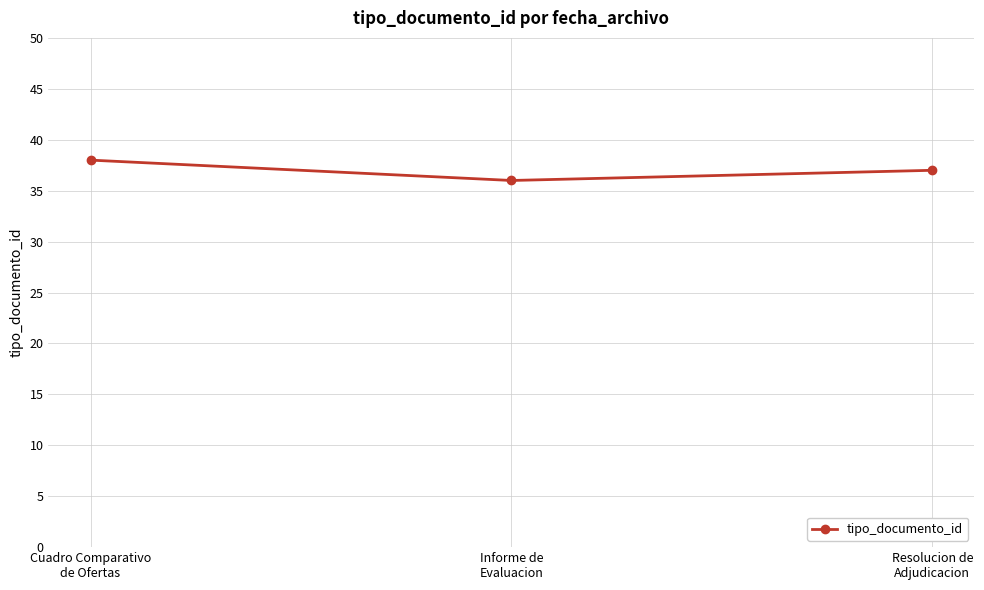

List the labels in order of value, smallest first.

Informe de
Evaluacion, Resolucion de
Adjudicacion, Cuadro Comparativo
de Ofertas